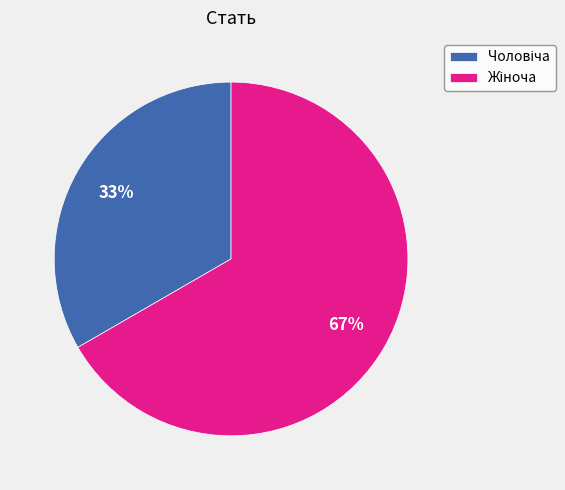

How many segments does this pie chart have?

2